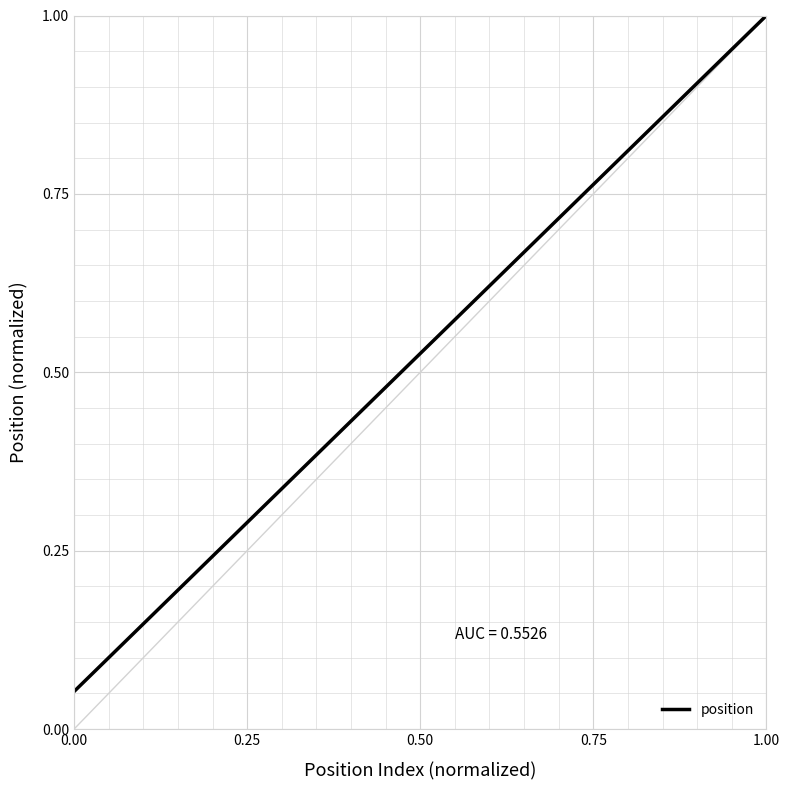

What is the greatest value displayed?

1.0